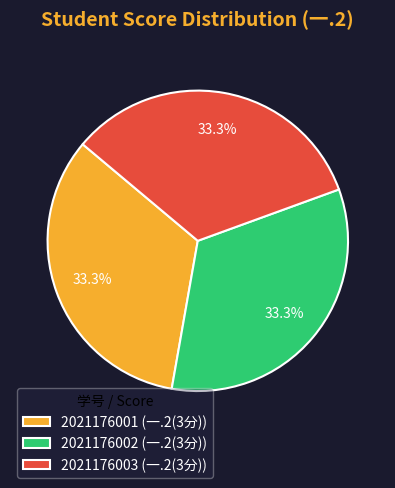

To the nearest percent, what is the difference between the largest and smallest slice percentages?

0%